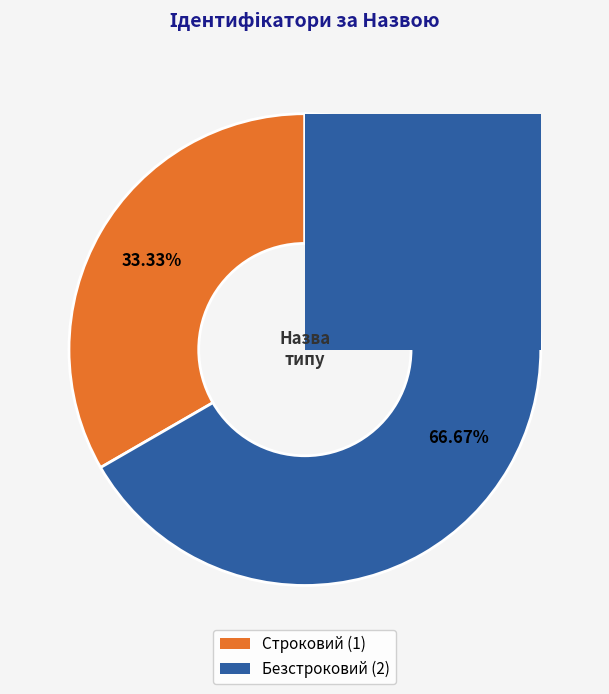

Which has a higher value, Строковий or Безстроковий?

Безстроковий